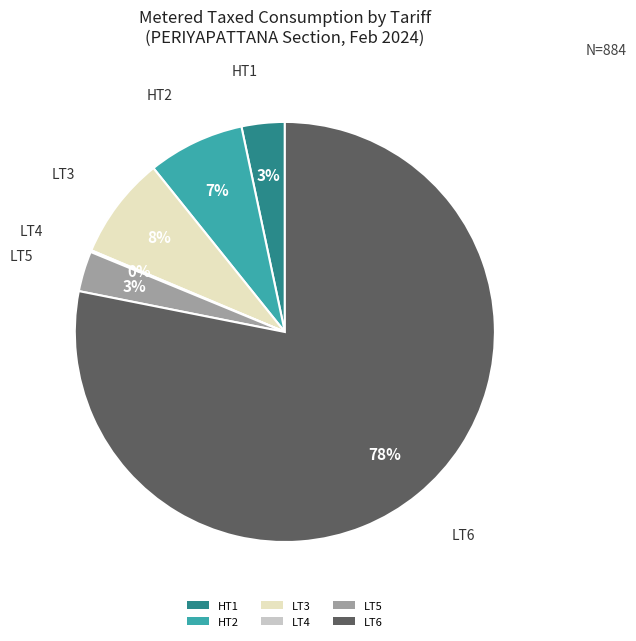

True or false: LT5 accounts for 3% of the total.

True